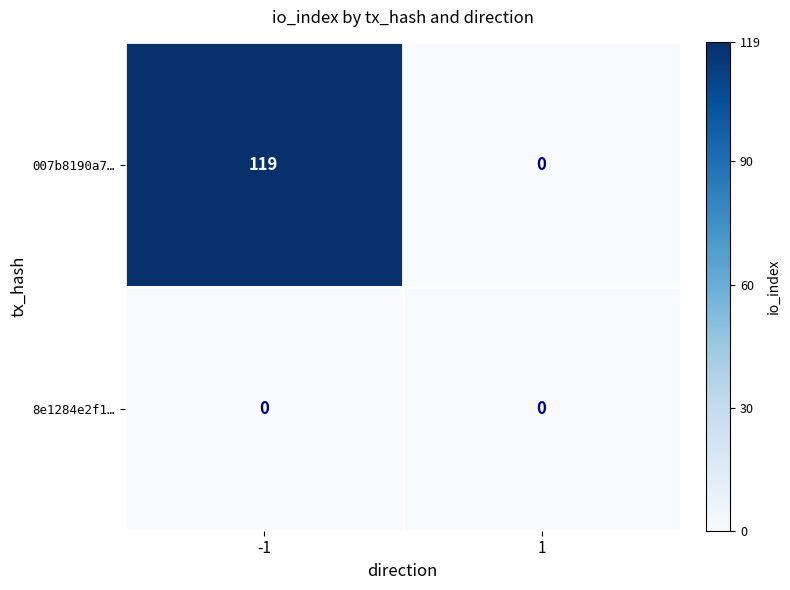

Which series has the largest total across all categories?

007b8190a7…